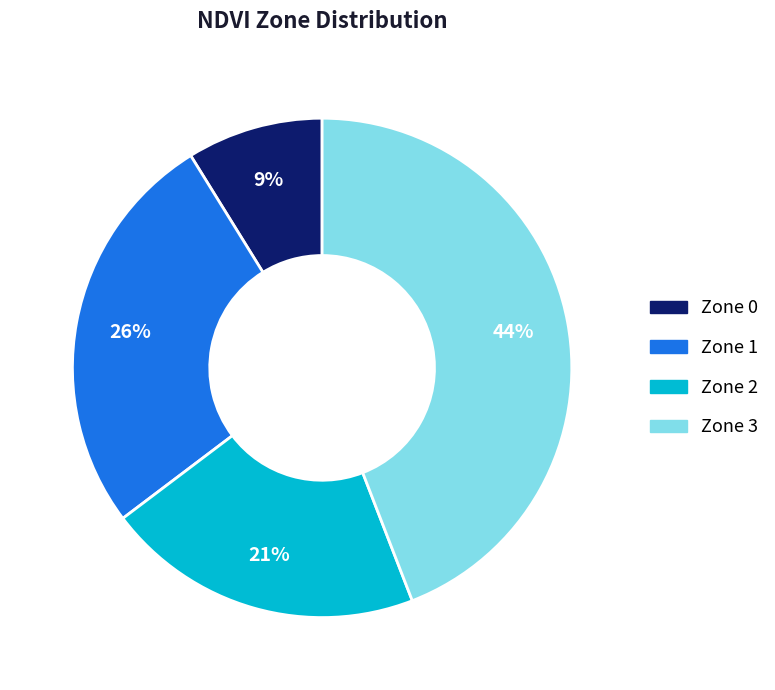

True or false: Zone 1 accounts for 26% of the total.

True